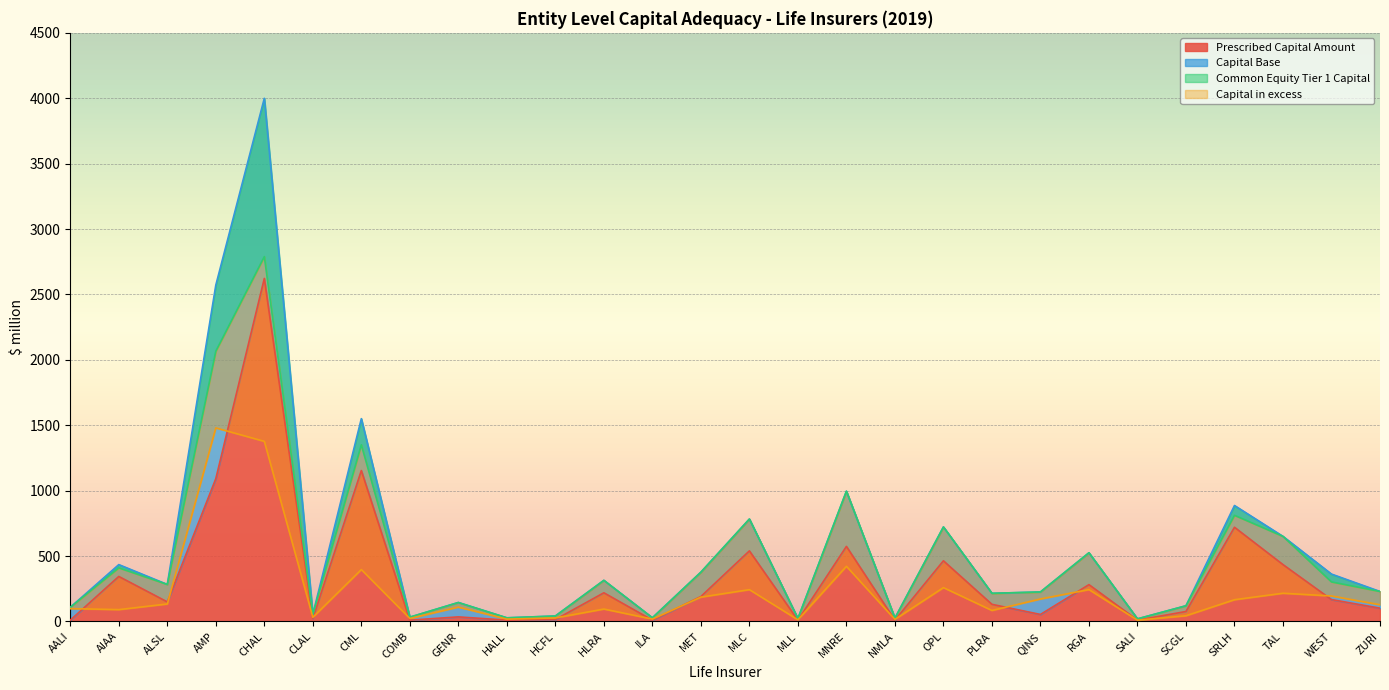

Rank the series at CHAL from highest to lowest value.

Capital Base, Common Equity Tier 1 Capital, Prescribed Capital Amount, Capital in excess